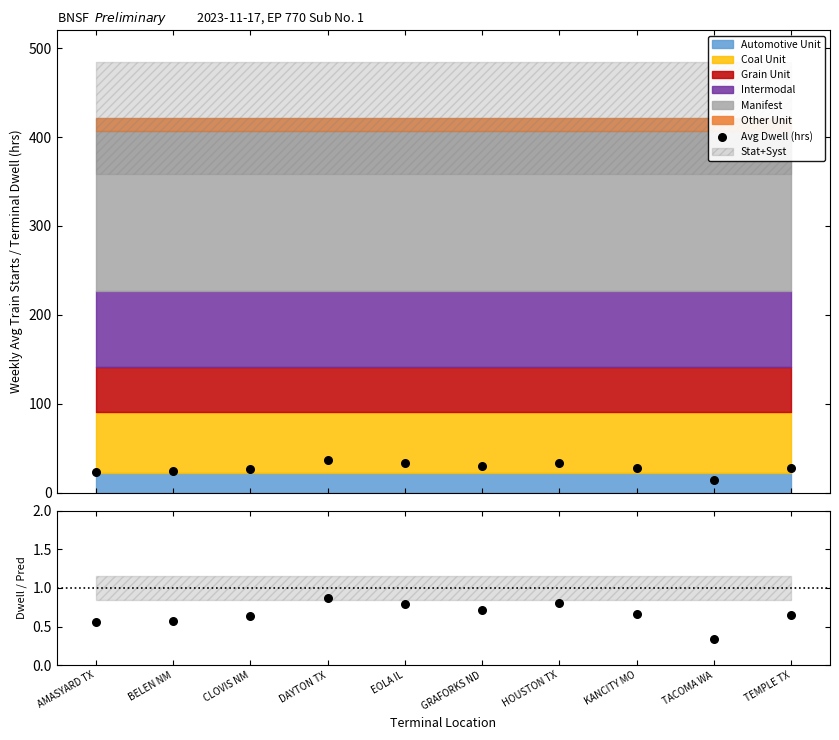

Which series has the largest Y range (max minus min)?

Avg Dwell (hrs)